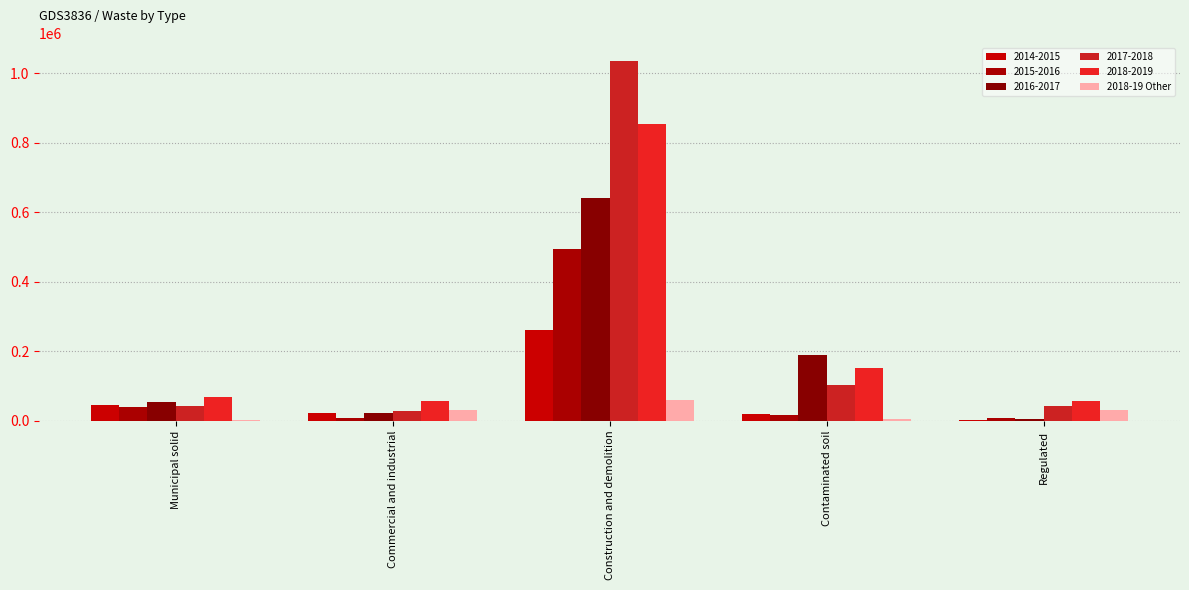

How many distinct data groups are displayed?

6